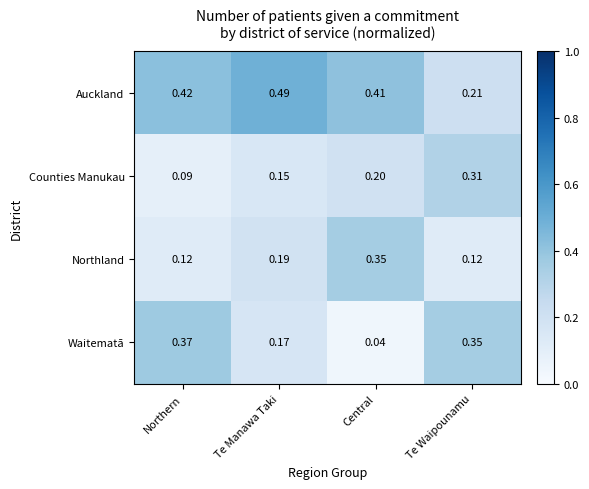

How many series are shown in this chart?

4